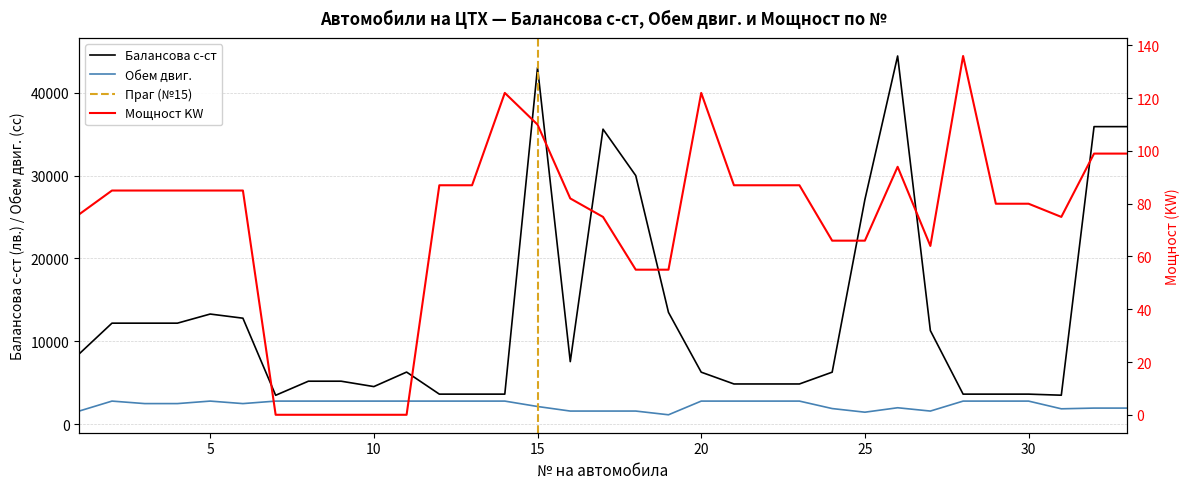

What is the average value of the Мощност KW series?

73